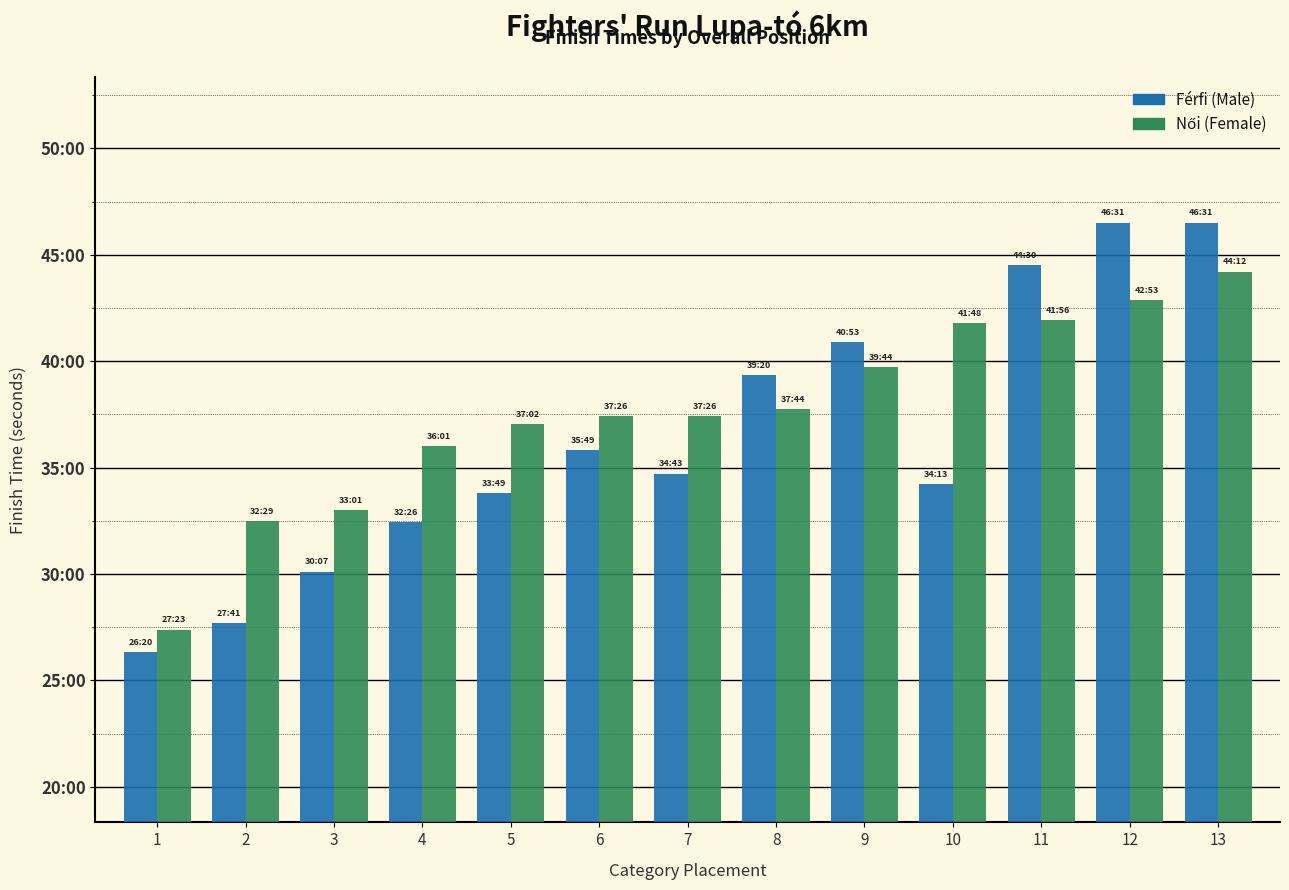

Reading left to right, extract all data points from this chart.

Férfi (Male): 1=1580	2=1661	3=1807	4=1946	5=2029	6=2149	7=2083	8=2360	9=2453	10=2053	11=2670	12=2791	13=2791
Női (Female): 1=1643	2=1949	3=1981	4=2161	5=2222	6=2246	7=2246	8=2264	9=2384	10=2508	11=2516	12=2573	13=2652